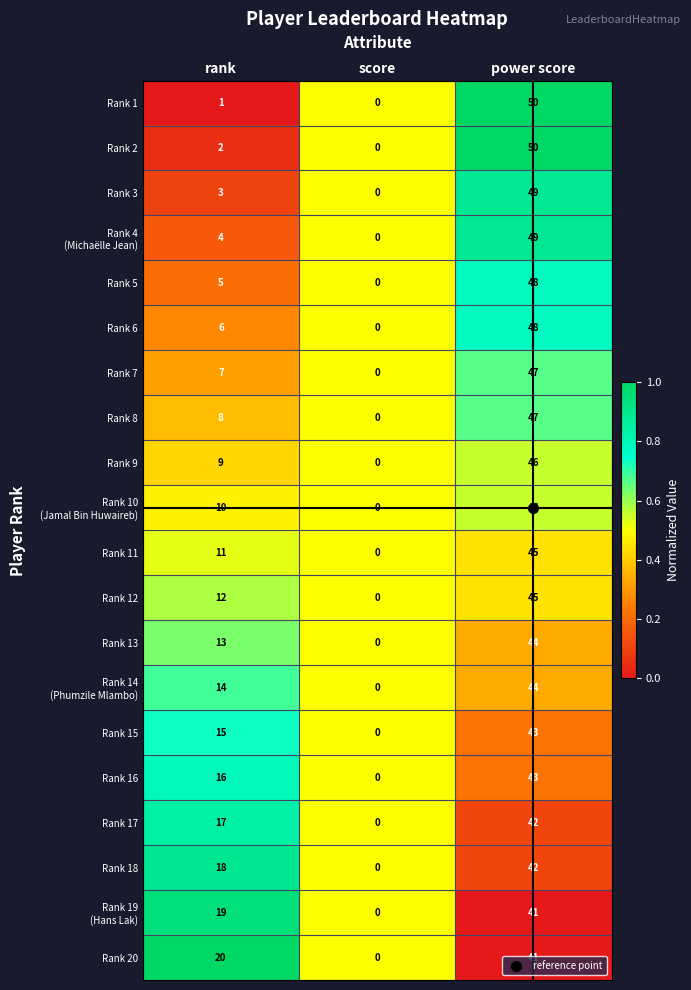

What is the total value across all series at power score?

910